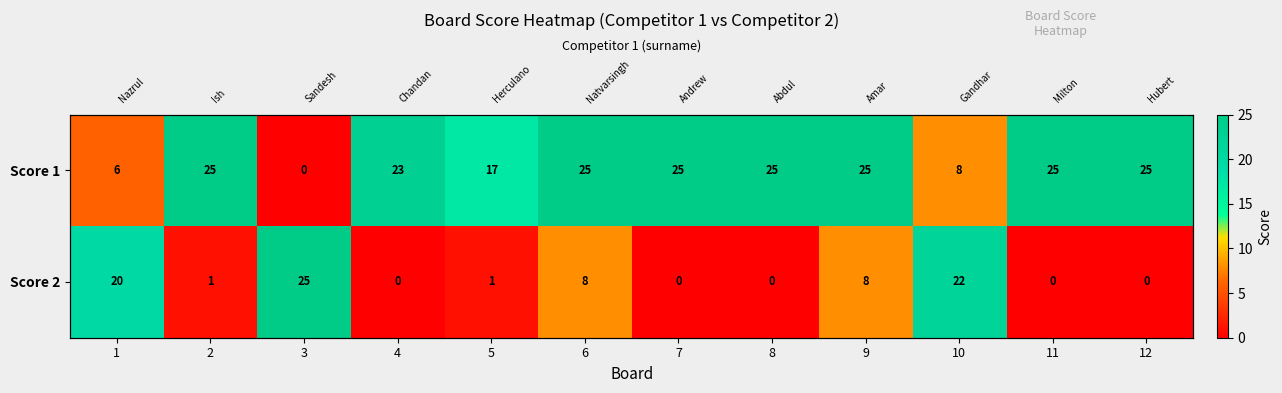

Is it true that Score 2 equals 0 at 12?

True